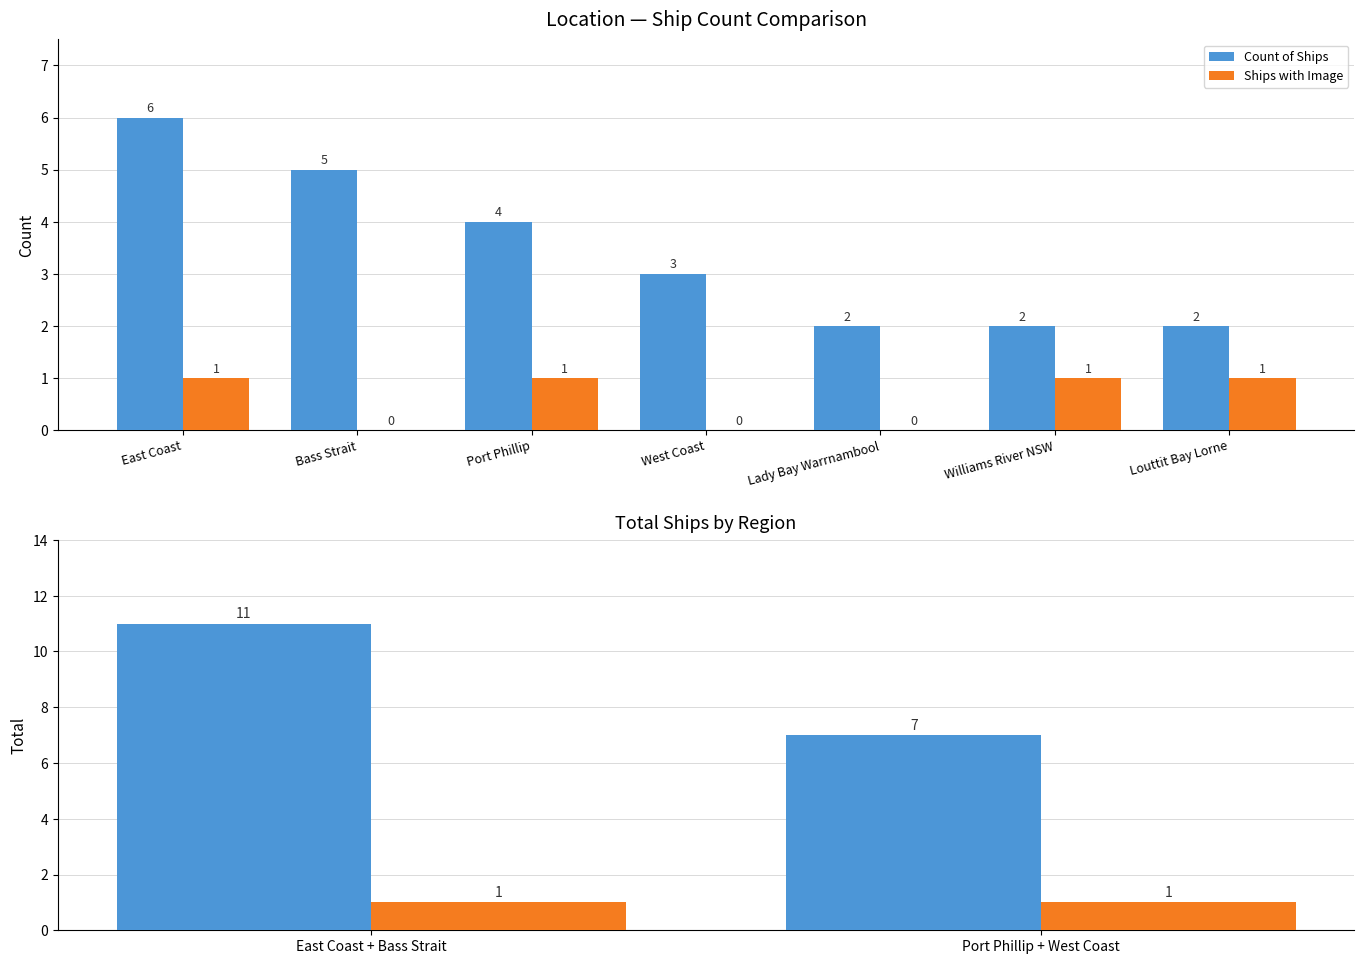

Between Port Phillip + West Coast and East Coast + Bass Strait, which is larger?

East Coast + Bass Strait